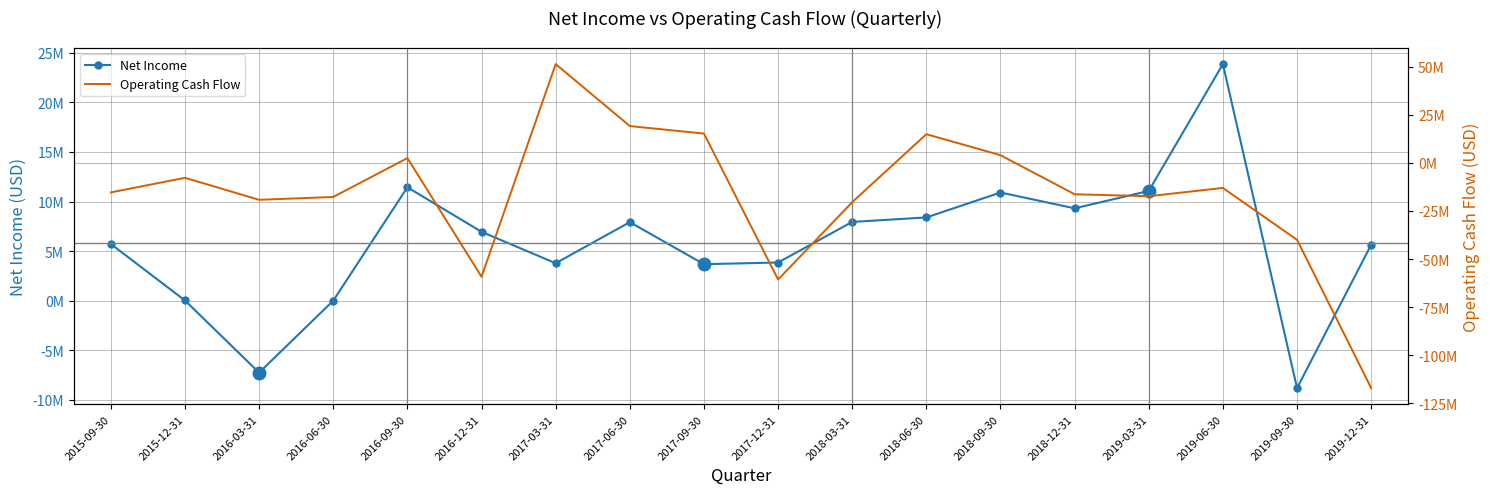

In Net Income, how many points are higher than both neighbors (excluding endpoints)?

4